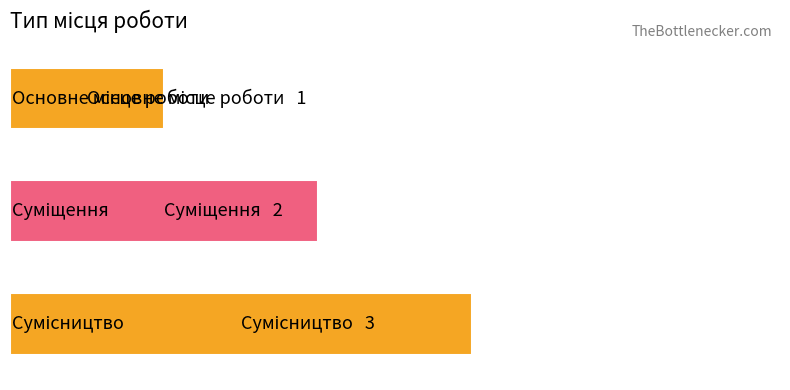

What is the minimum value shown in the chart?

1